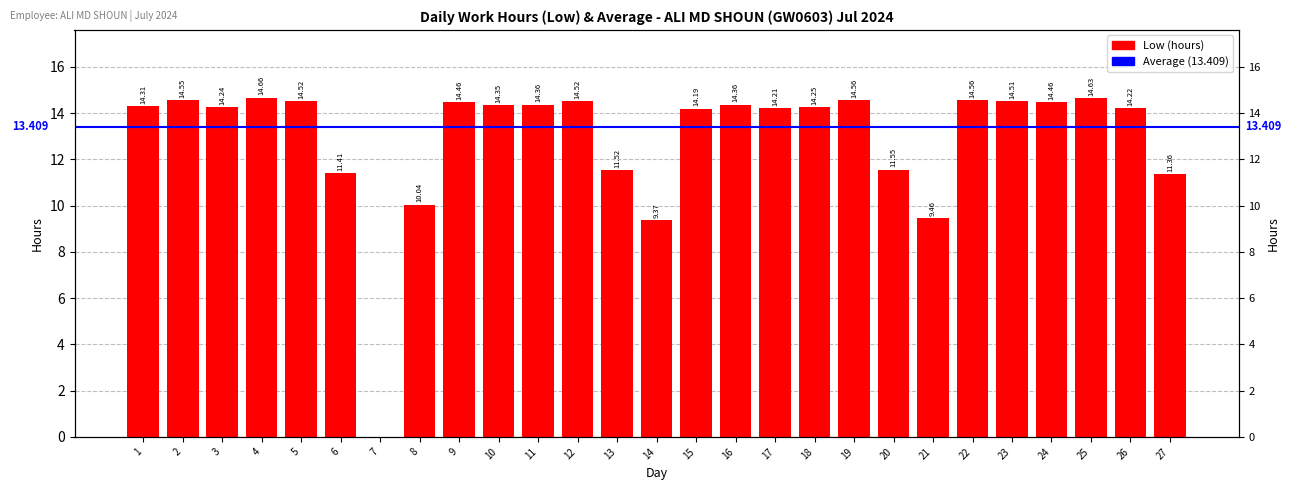

What is the difference between the values at 25 and 2?

0.1